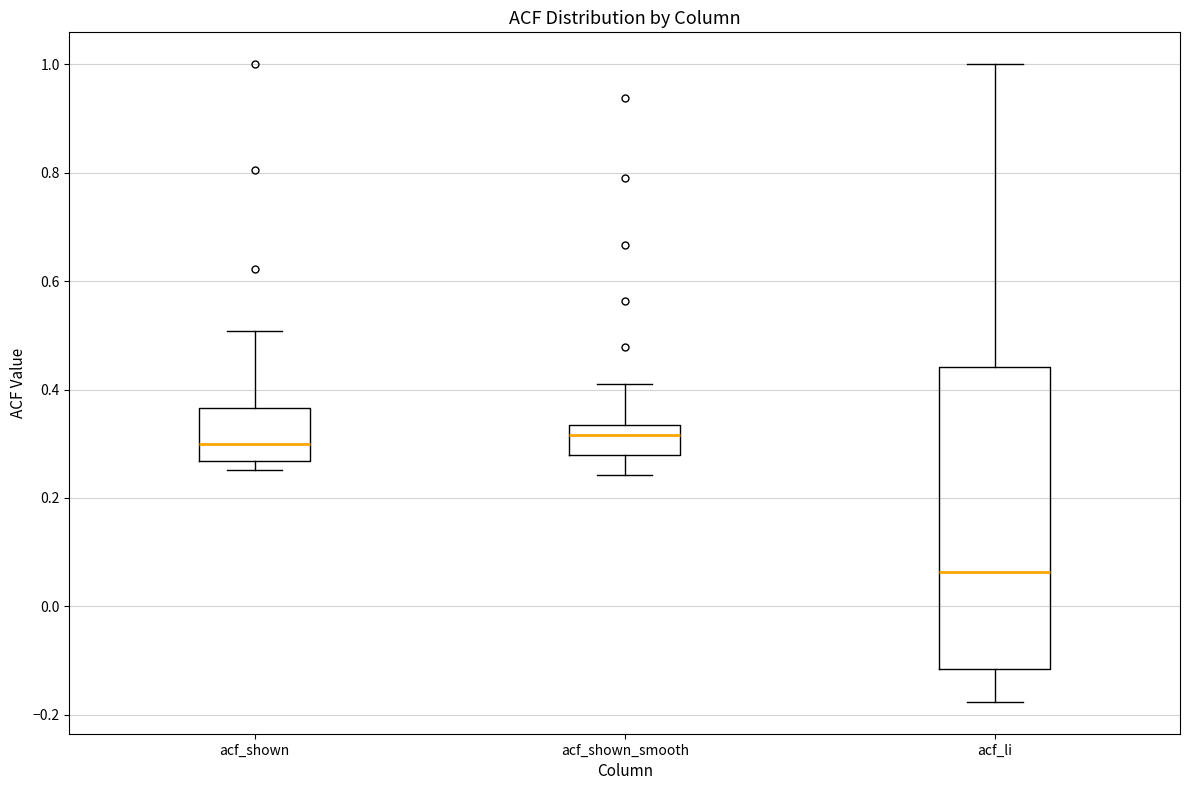

Reading left to right, read every box against the y-axis: the position of its median line, the range the box covers, and the ends of its whiskers. The values are not printed on the chart, so give them approximately, as read against the axis.

acf_shown: median 0.30, box 0.26 to 0.36, whiskers 0.26 (just below the box's lower edge) to 0.50
acf_shown_smooth: median 0.32, box 0.28 to 0.34, whiskers 0.24 to 0.42
acf_li: median 0.06, box -0.12 to 0.44, whiskers -0.18 to 1.00